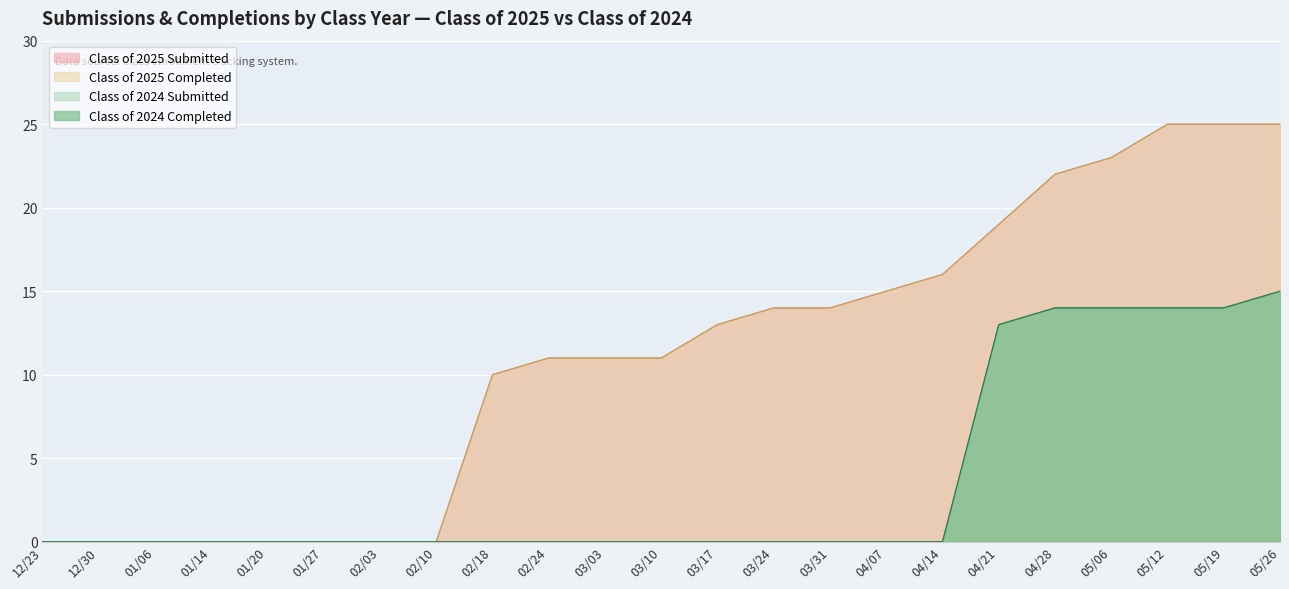

Reading right to left, list all the values displayed in this chart.

Class of 2025 Submitted: 25	25	25	23	22	19	16	15	14	14	13	11	11	11	10	0	0	0	0	0	0	0	0
Class of 2025 Completed: 25	25	25	23	22	19	16	15	14	14	13	11	11	11	10	0	0	0	0	0	0	0	0
Class of 2024 Submitted: 15	14	14	14	14	13	0	0	0	0	0	0	0	0	0	0	0	0	0	0	0	0	0
Class of 2024 Completed: 15	14	14	14	14	13	0	0	0	0	0	0	0	0	0	0	0	0	0	0	0	0	0